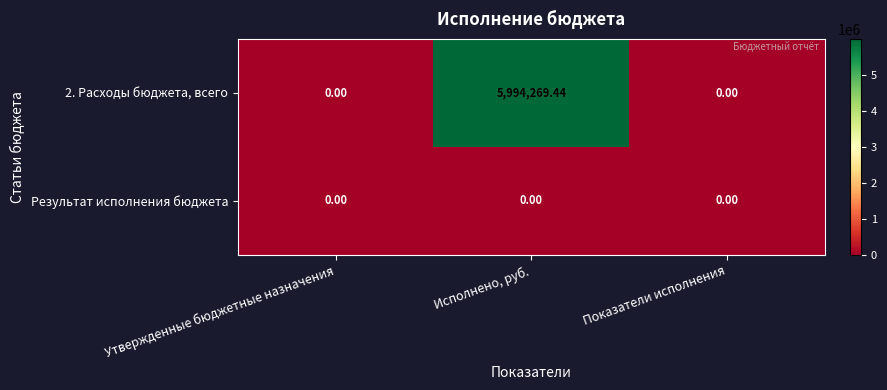

What is the greatest value displayed?

5994269.4